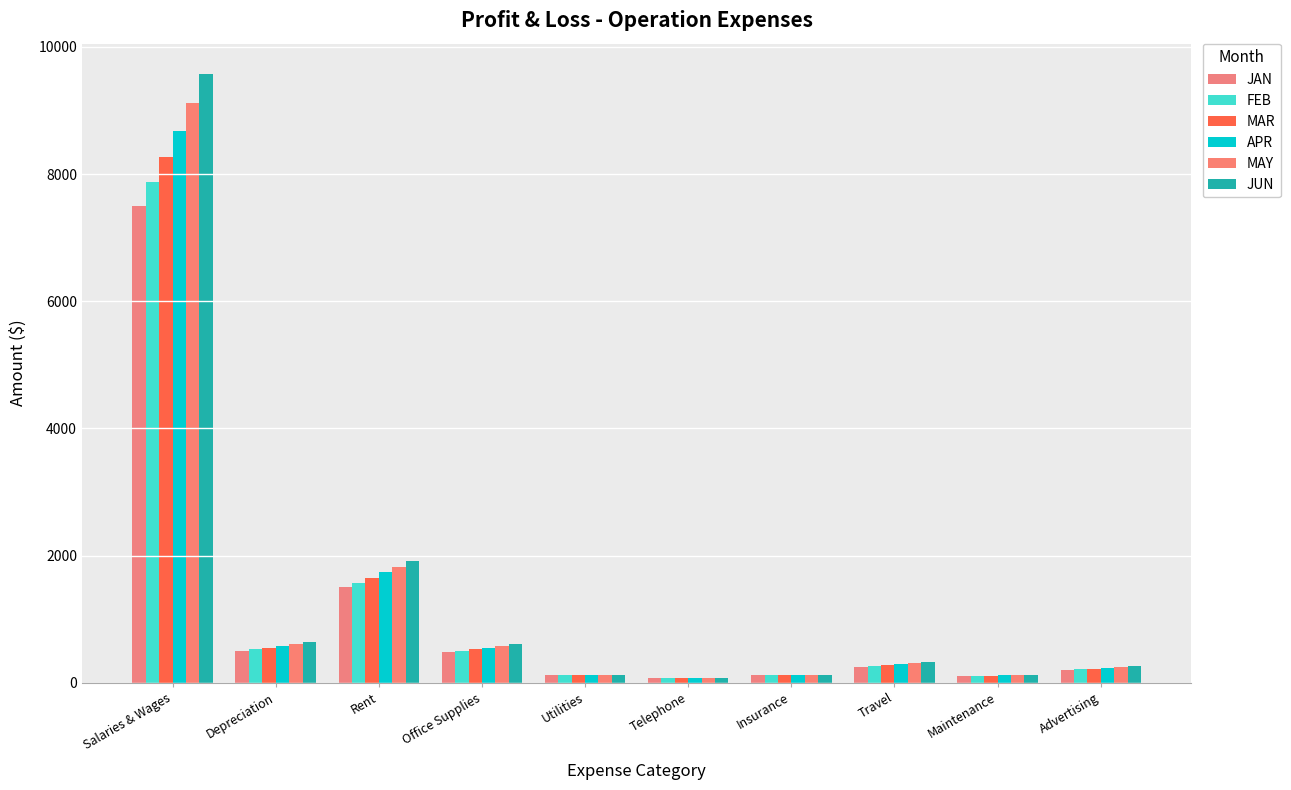

Rank the series by their average value, from lowest to highest.

JAN, FEB, MAR, APR, MAY, JUN